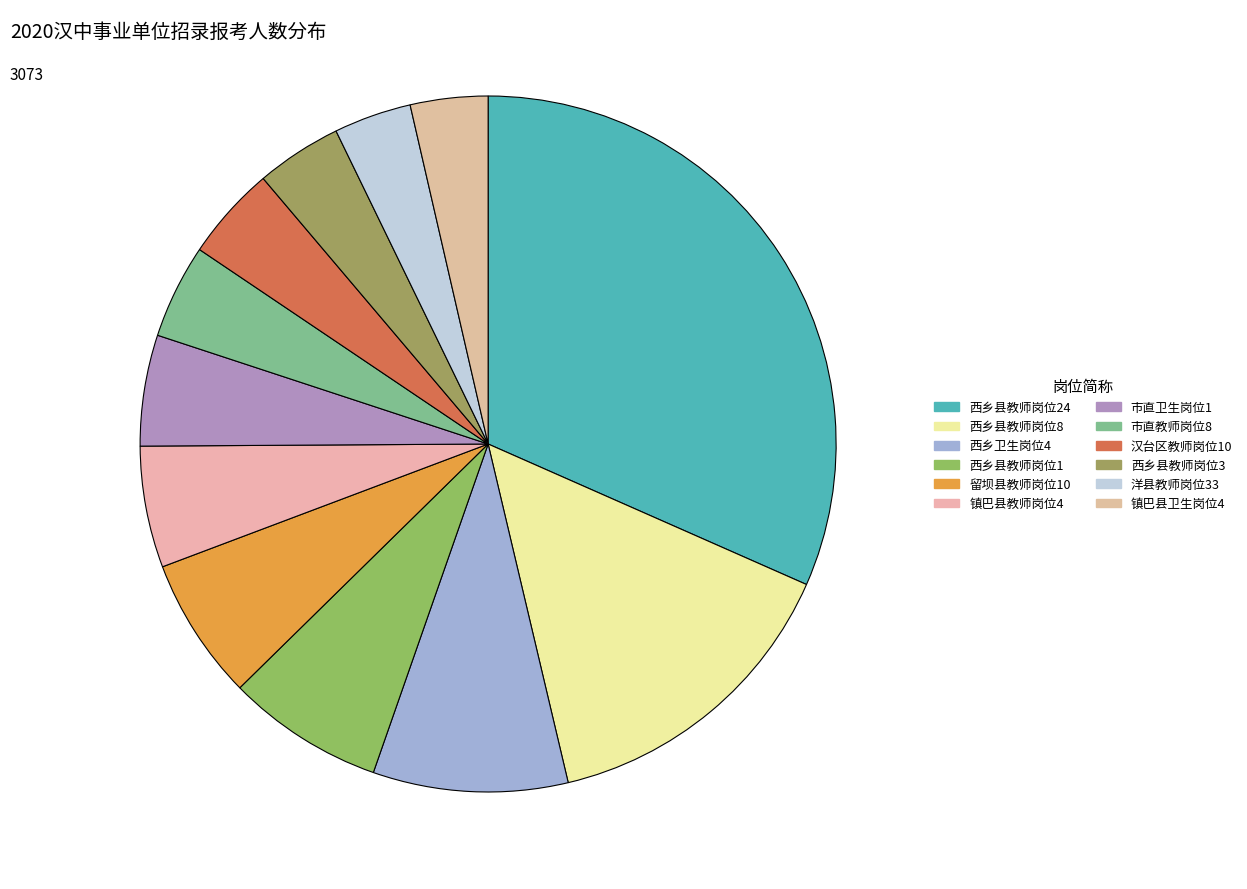

What portion of the pie excludes 西乡县教师岗位1?

92.7%